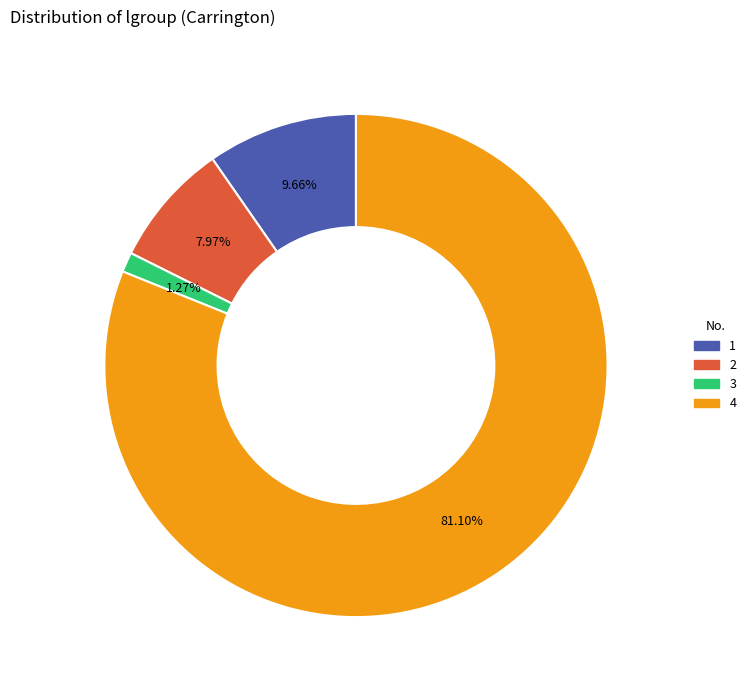

Count the number of slices in the pie.

4